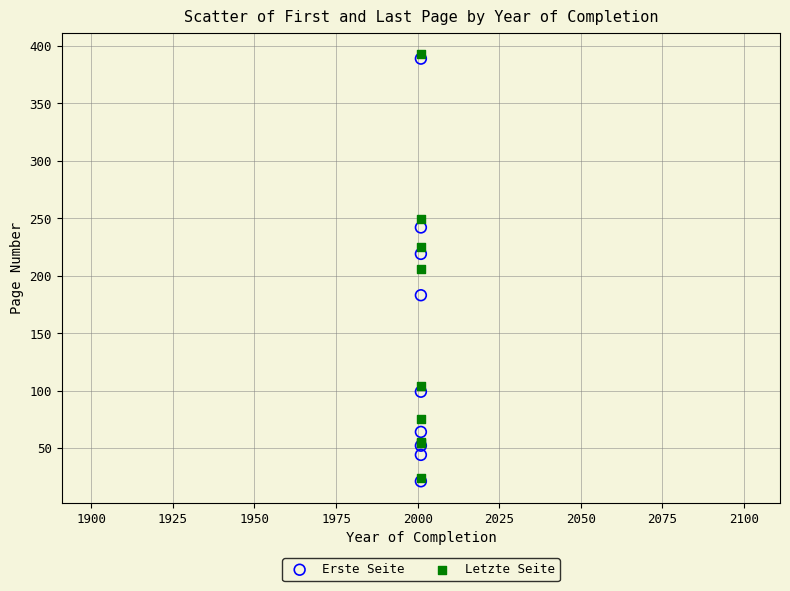

Which series reaches the maximum Y coordinate?

Letzte Seite